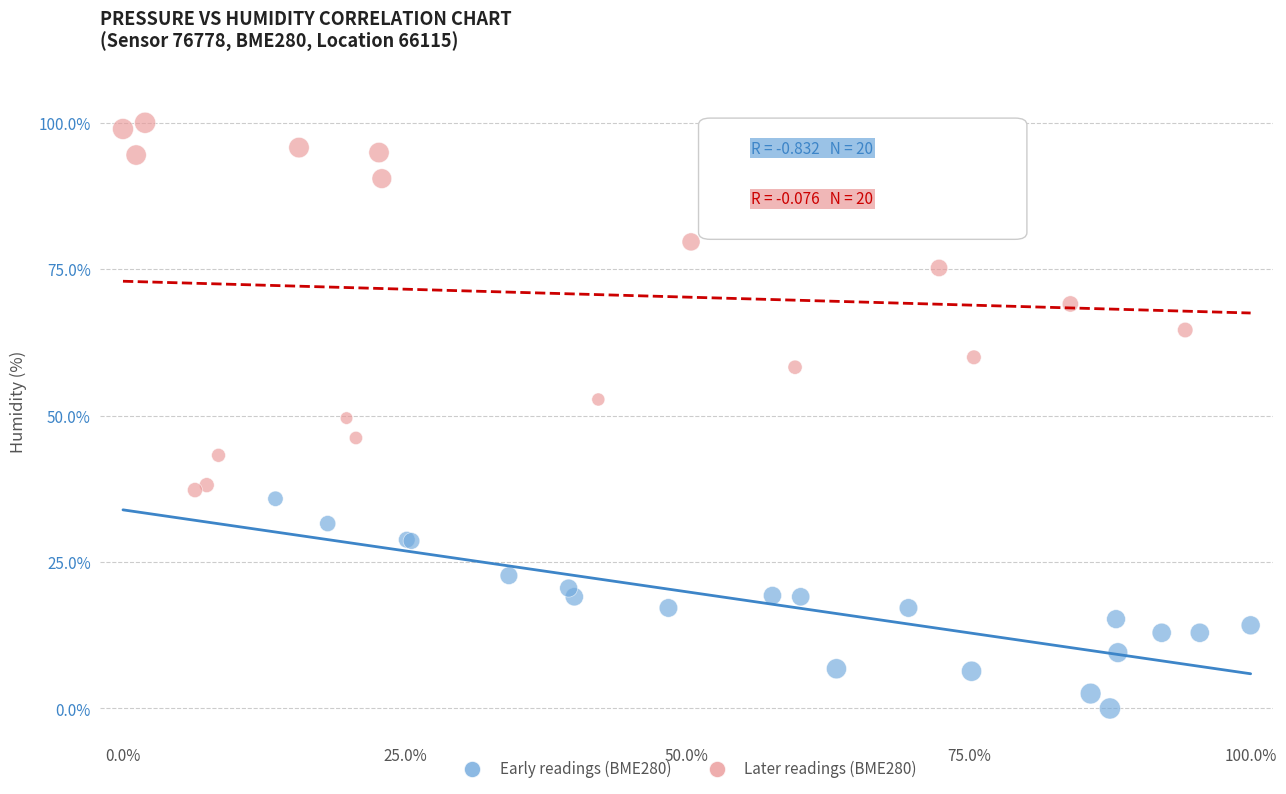

Which series contains the highest Y value?

Later readings (BME280)